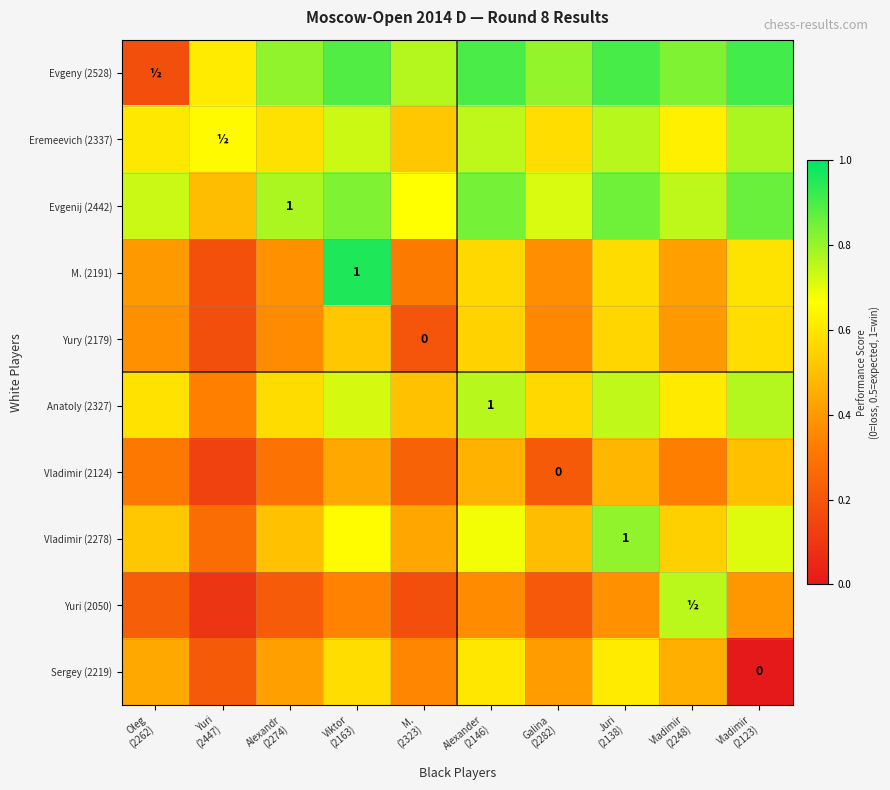

At Galina (2282), list the series in order from largest to smallest.

Evgeny (2528), Evgenij (2442), Eremeevich (2337), Anatoly (2327), Vladimir (2278), Sergey (2219), M. (2191), Yury (2179), Vladimir (2124), Yuri (2050)